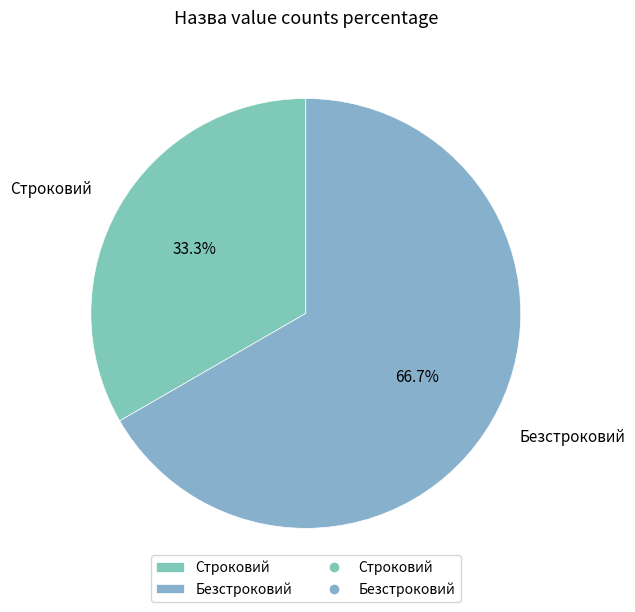

To the nearest percent, what percentage of the pie is Безстроковий?

67%